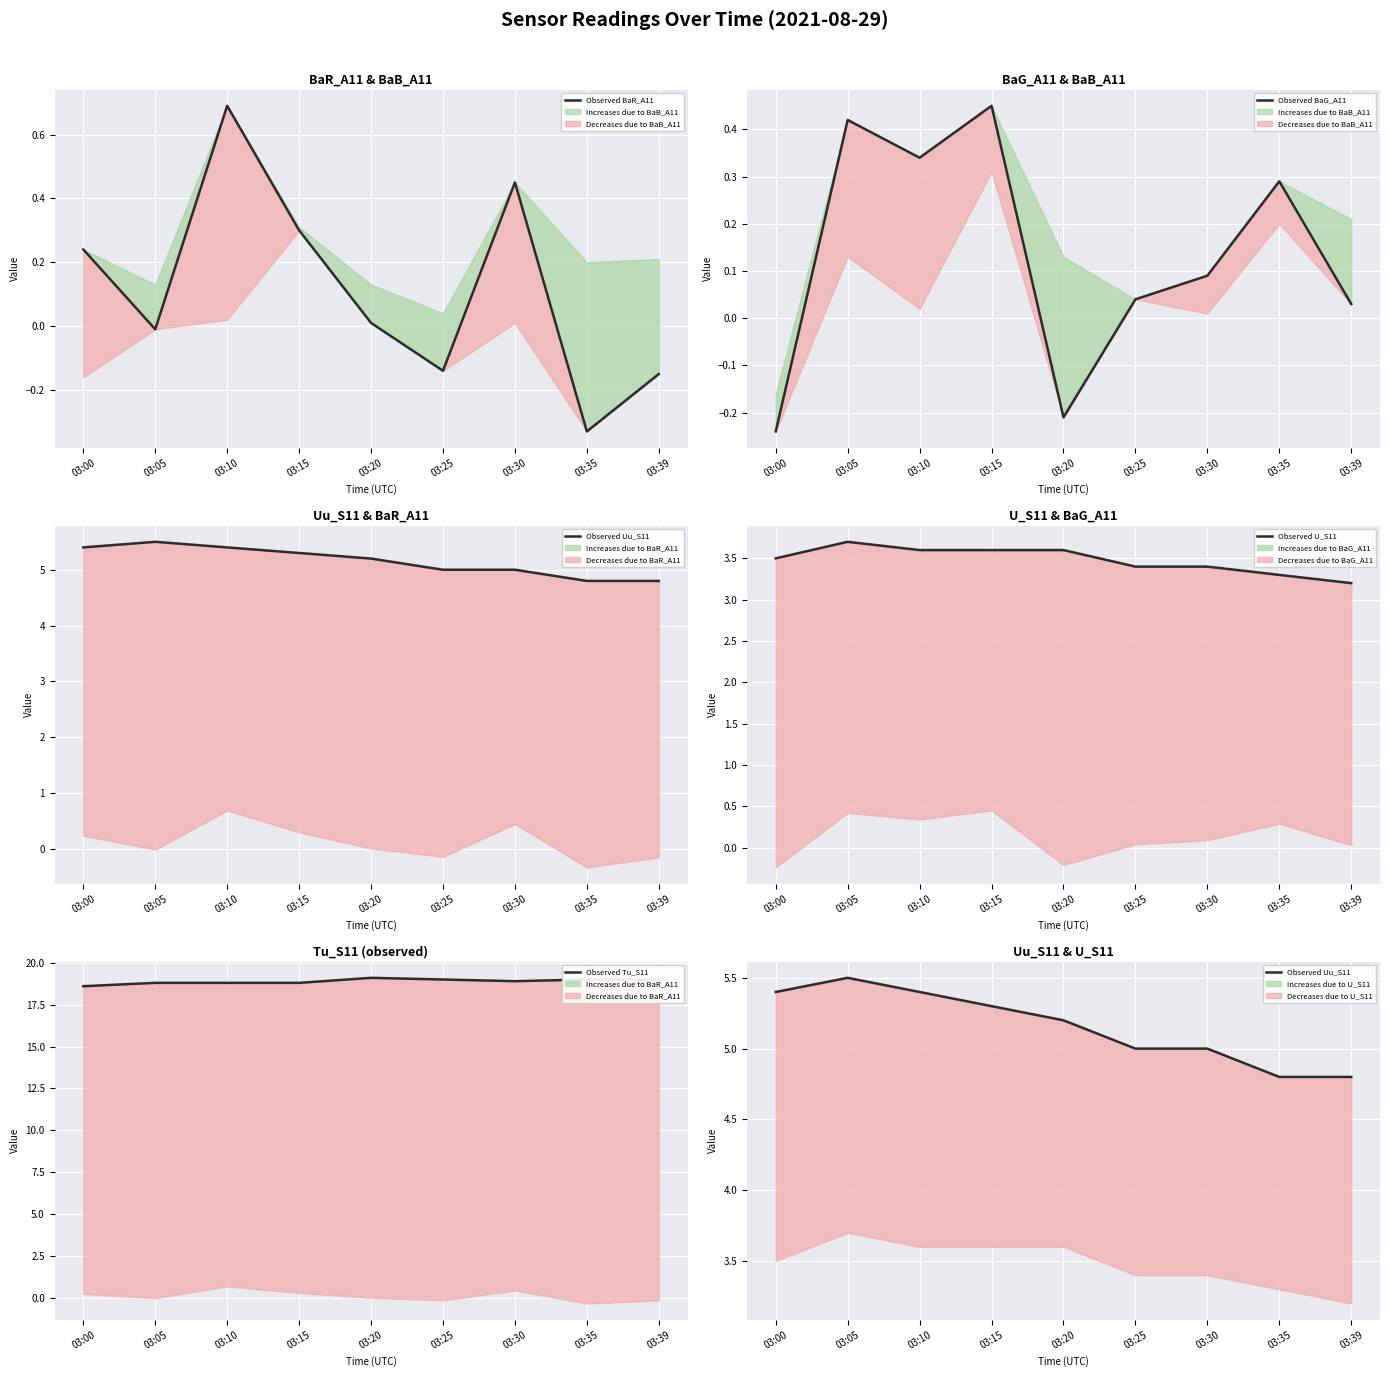

What is the difference between the maximum and minimum values in the Observed Tu_S11 series?

0.5